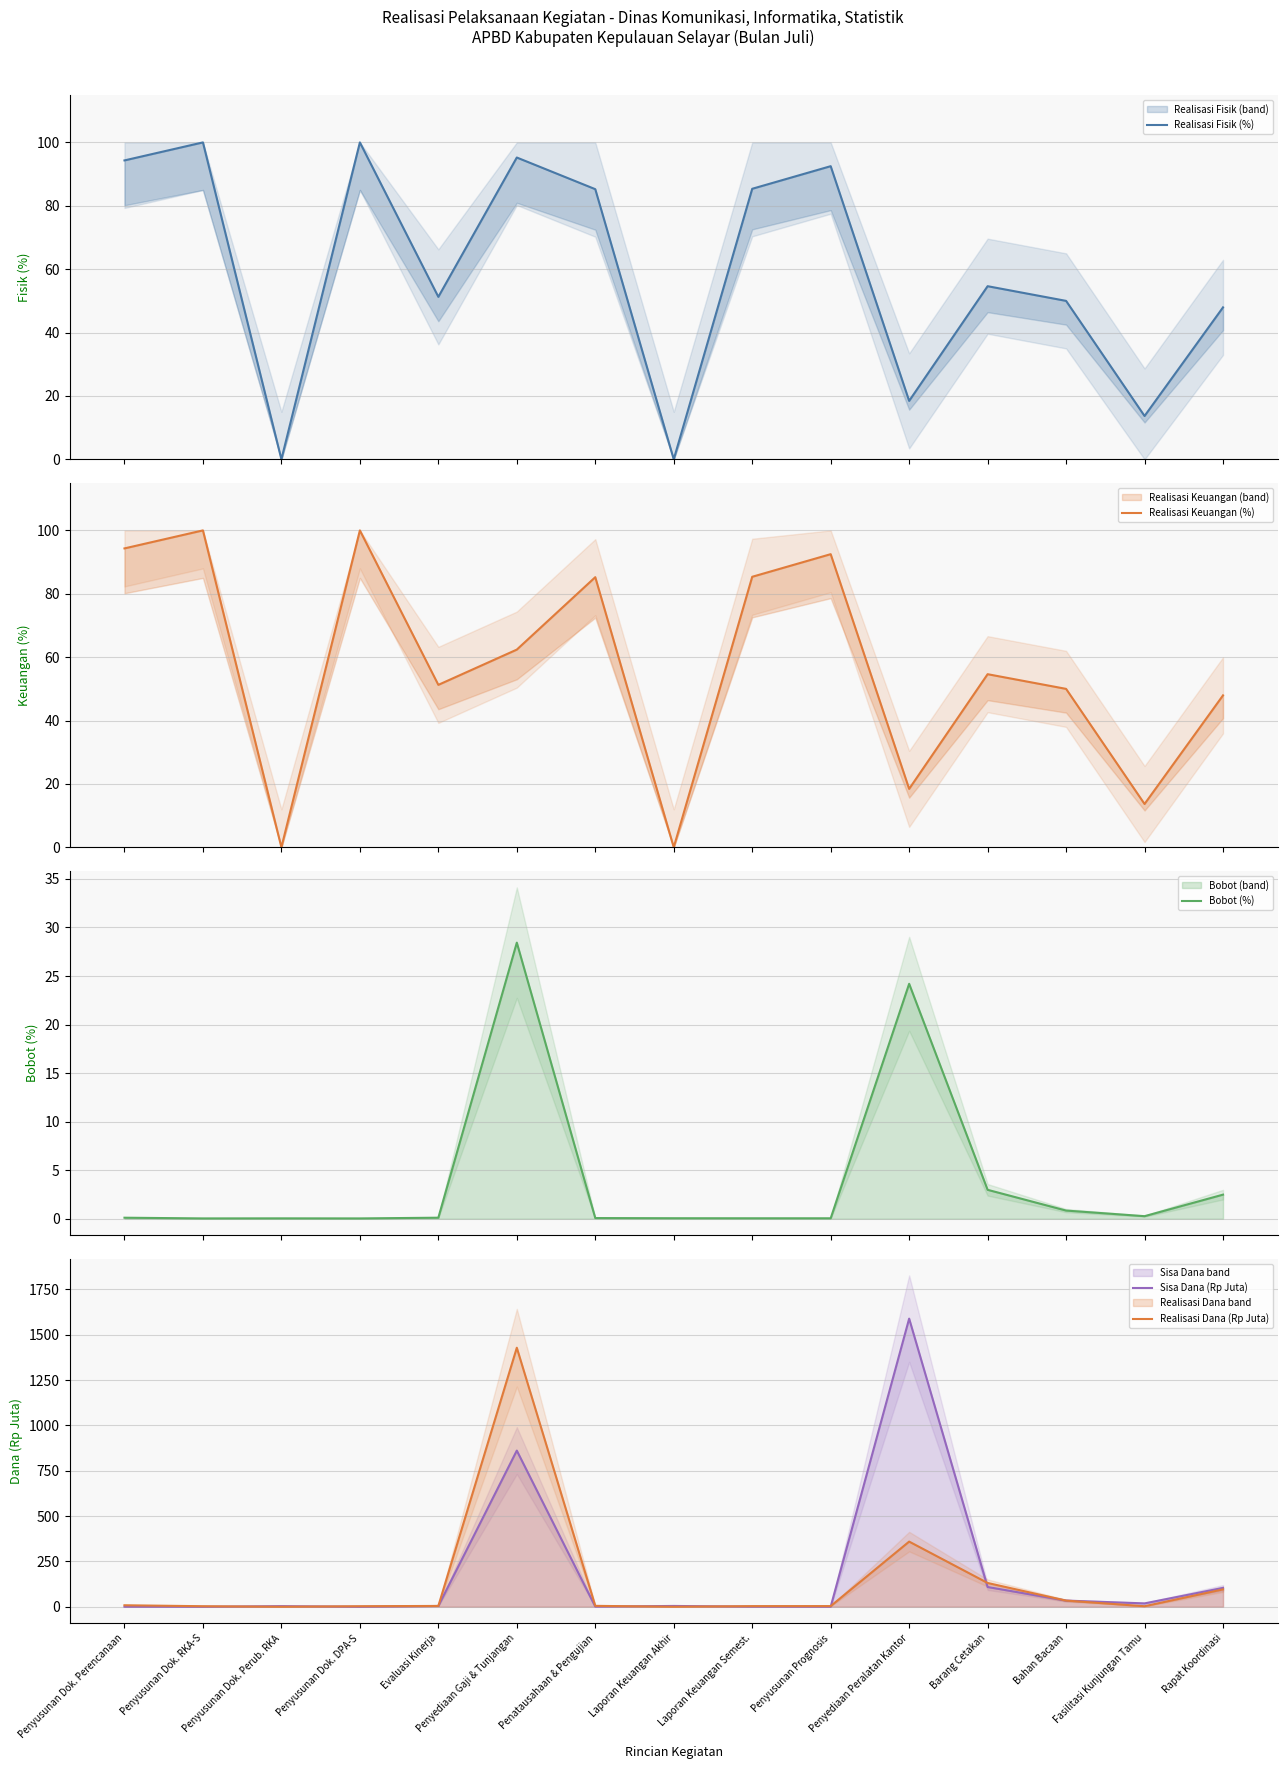

Where is the first local maximum for Sisa Dana (Rp Juta)?

Penyusunan Dok. Perub. RKA